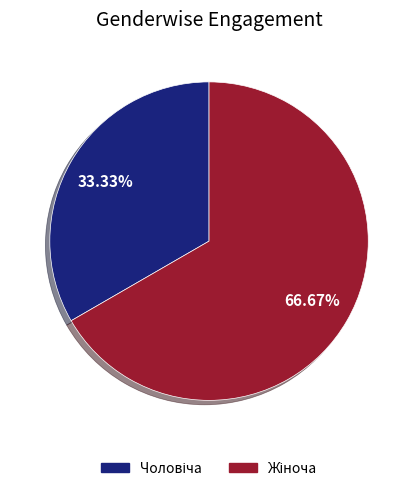

Is there any slice that represents more than half of the pie?

Yes